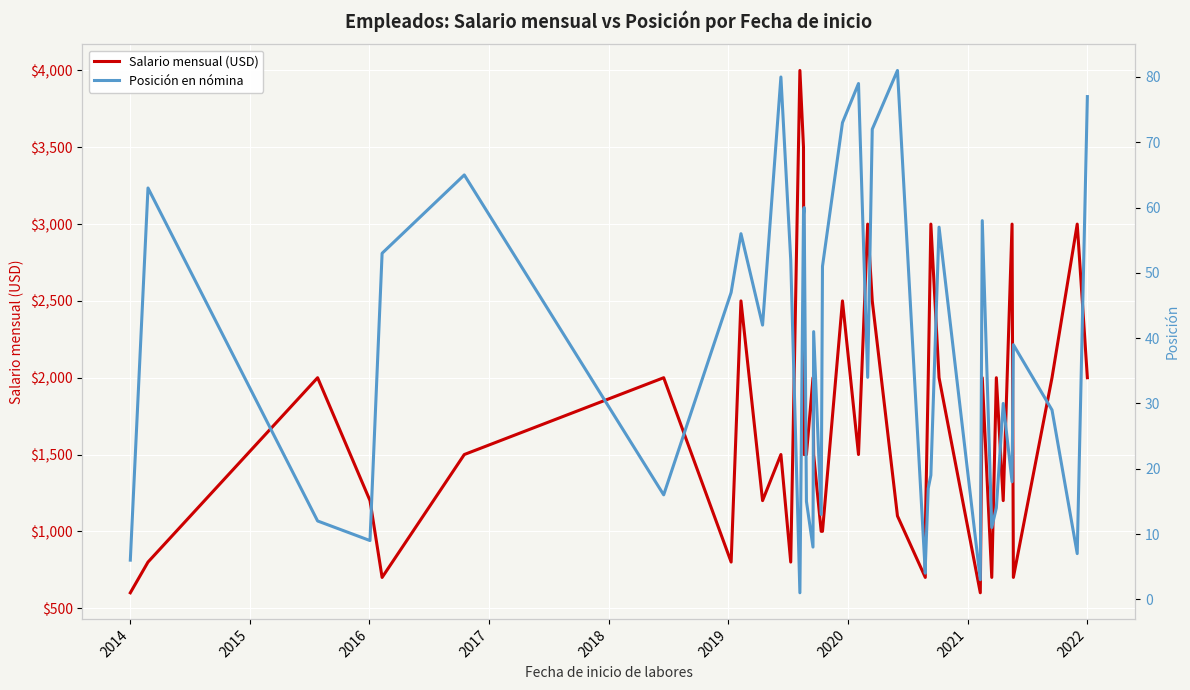

True or false: Salario mensual (USD) and Posición en nómina cross at least once.

False